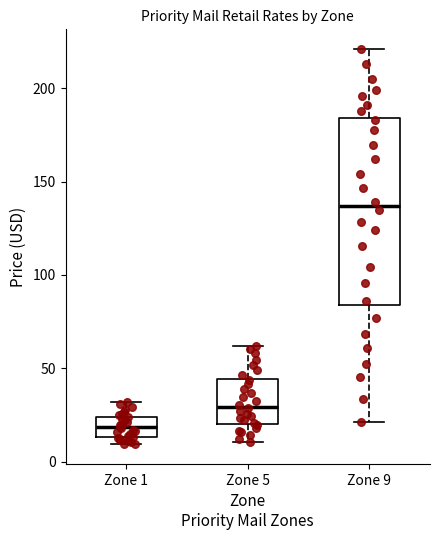

Reading left to right, transcribe this box plot: for each box, give where its median line is, the range the box spans, and where its two whiskers end, as read against the y-axis. The values are not printed on the chart, so give them approximately, as read against the axis.

Zone 1: median 20, box 15 to 25, whiskers 10 to 30
Zone 5: median 30, box 20 to 45, whiskers 10 to 60
Zone 9: median 135, box 85 to 185, whiskers 20 to 220